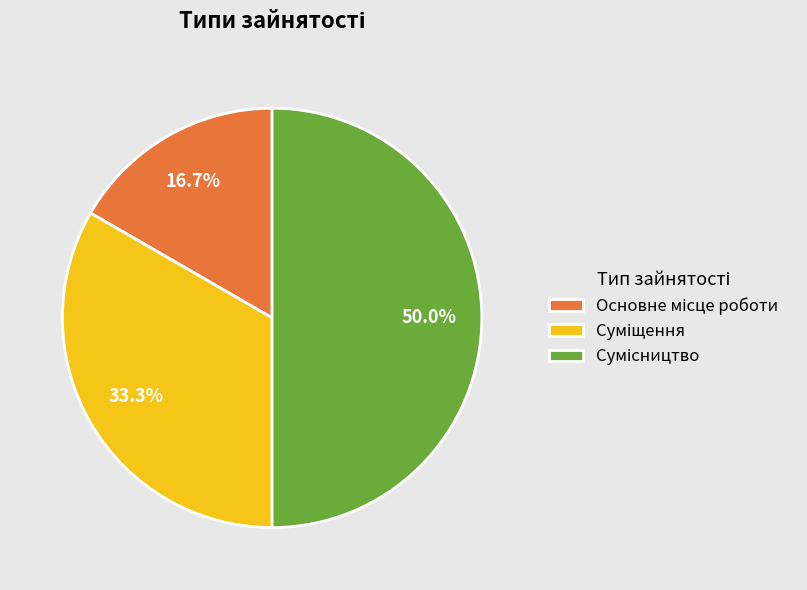

To the nearest percent, what is the difference between the Суміщення and Основне місце роботи slice percentages?

17%